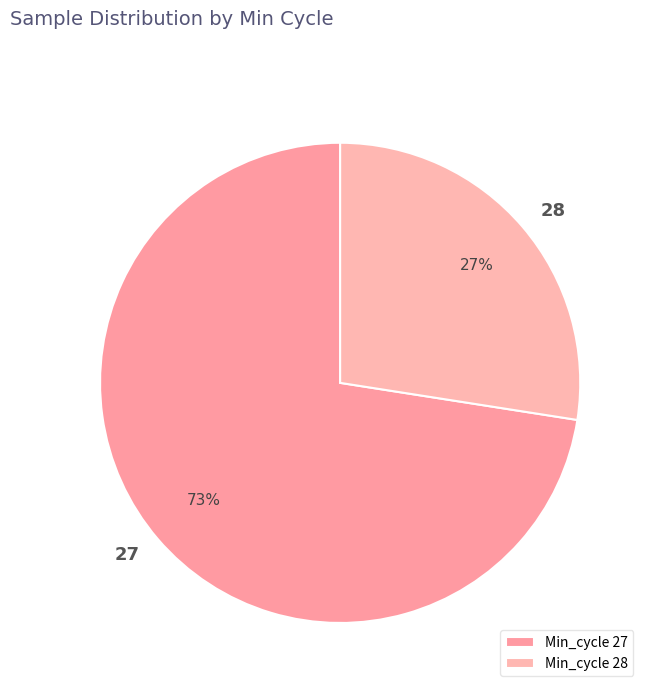

Which slice is the largest?

Min_cycle 27